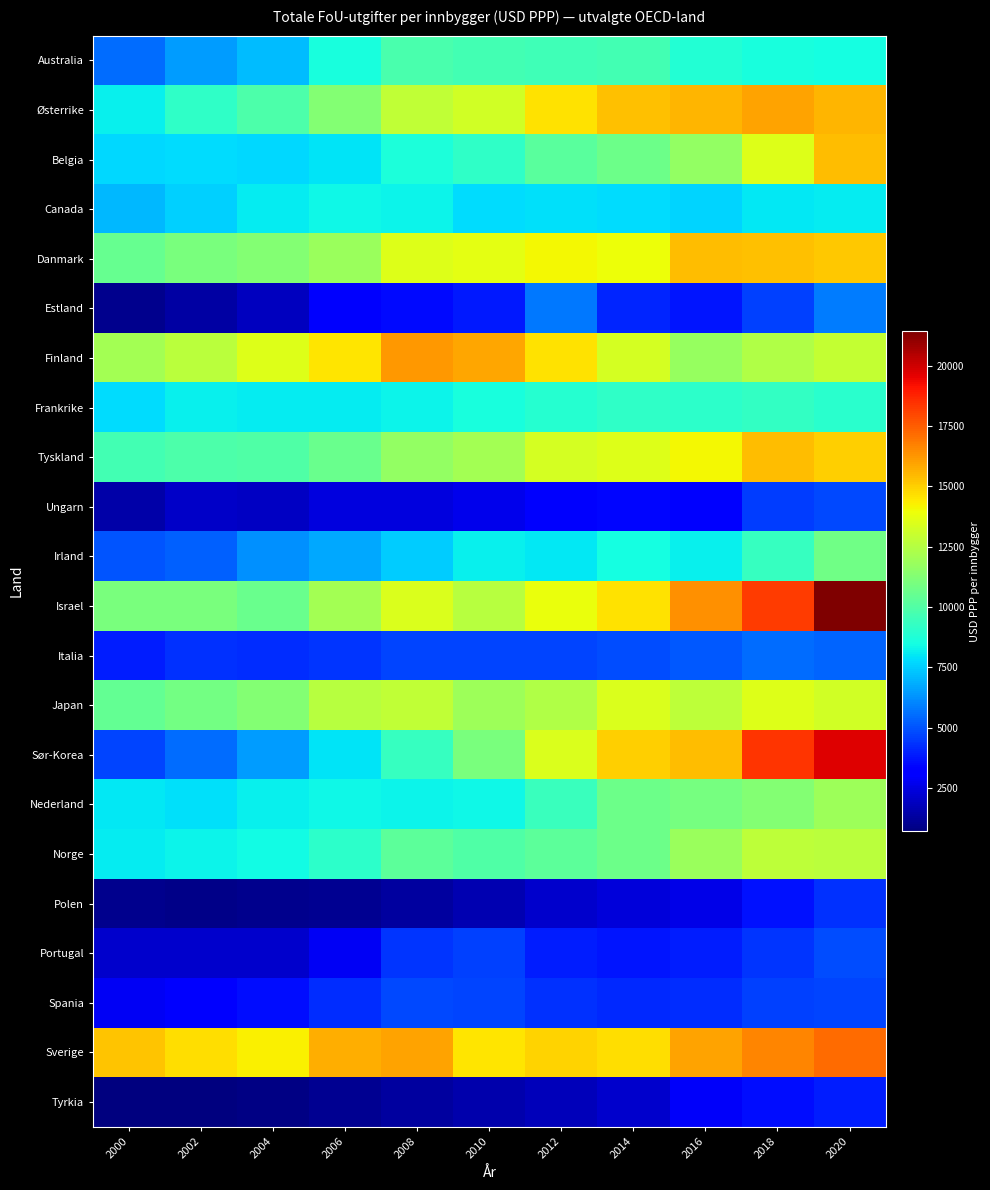

Rank the series by their maximum value, from highest to lowest.

Israel, Sør-Korea, Sverige, Finland, Østerrike, Belgia, Danmark, Tyskland, Japan, Norge, Nederland, Irland, Australia, Frankrike, Canada, Estland, Italia, Portugal, Spania, Ungarn, Polen, Tyrkia